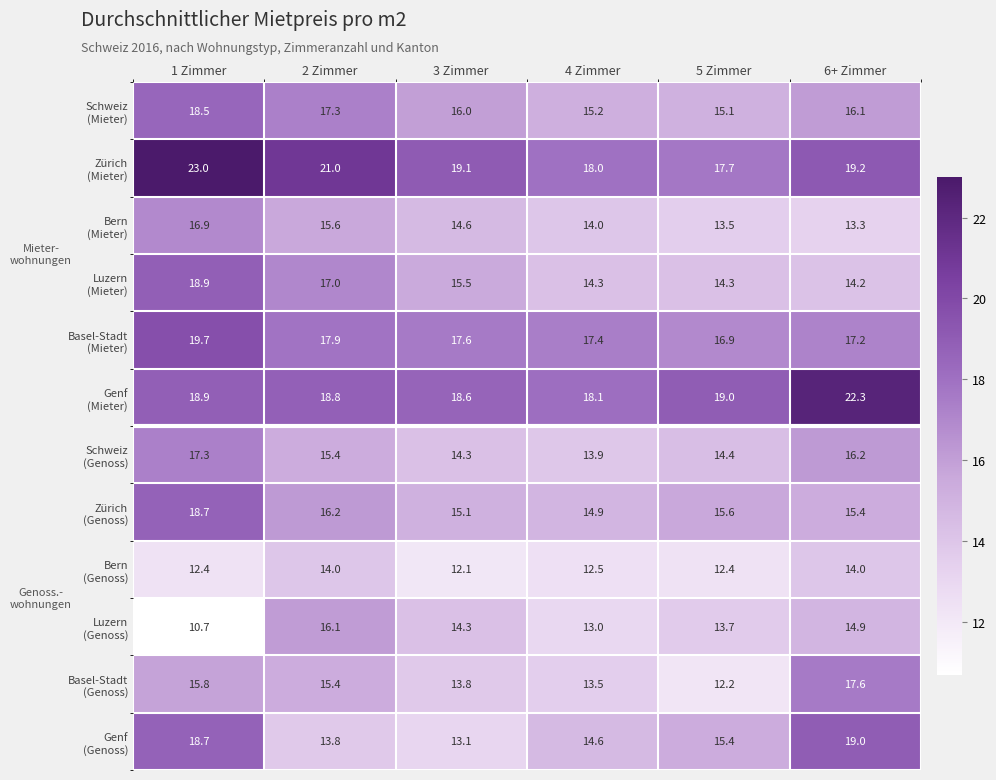

What is the minimum value shown in the chart?

10.7